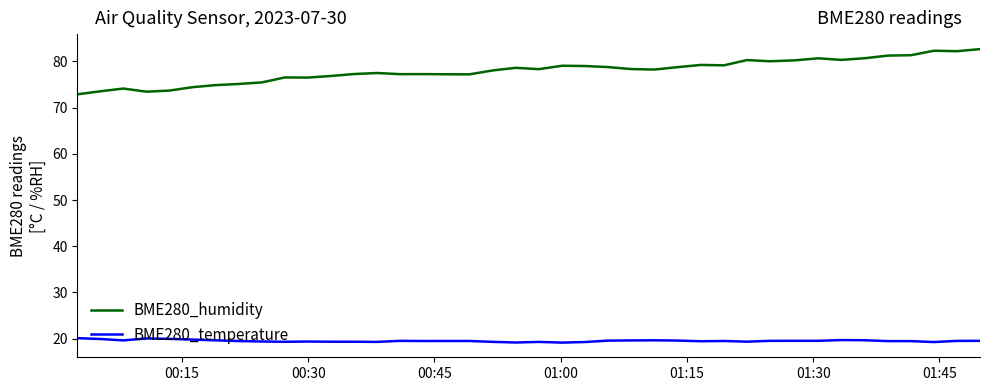

What is the maximum value for BME280_humidity?

82.6